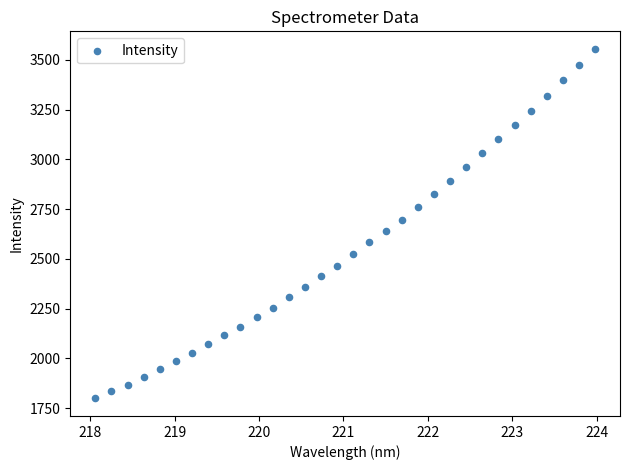

What is the range of Y values (max minus min)?

1756.4